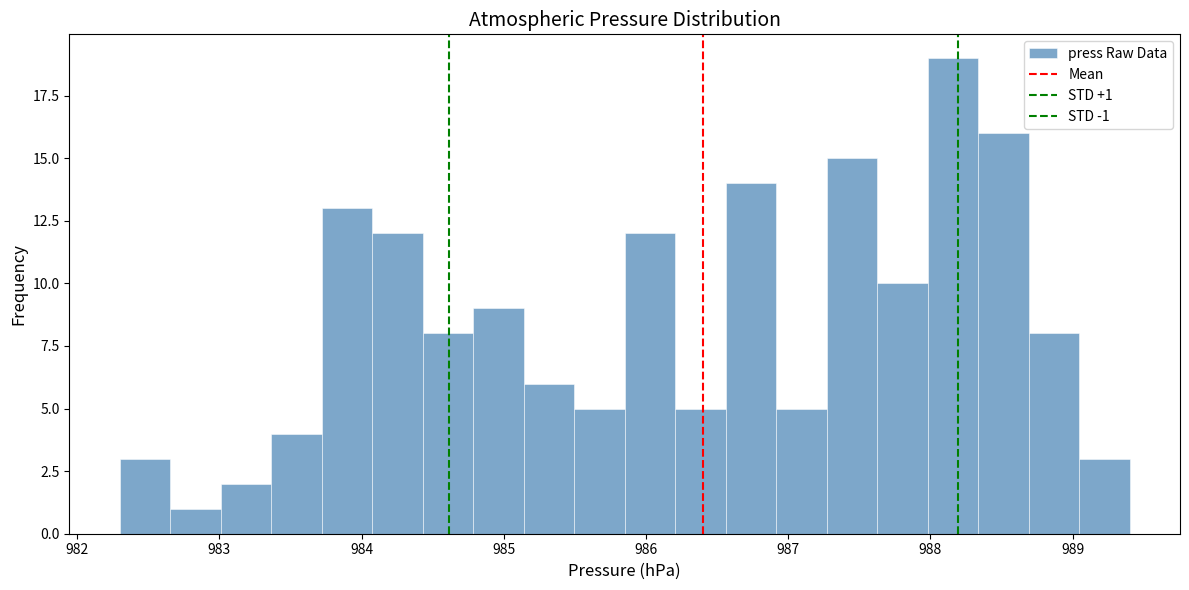

Around what value on the x-axis is the tallest bar? Give the approximate position of its centre, as read against the axis.

988.2